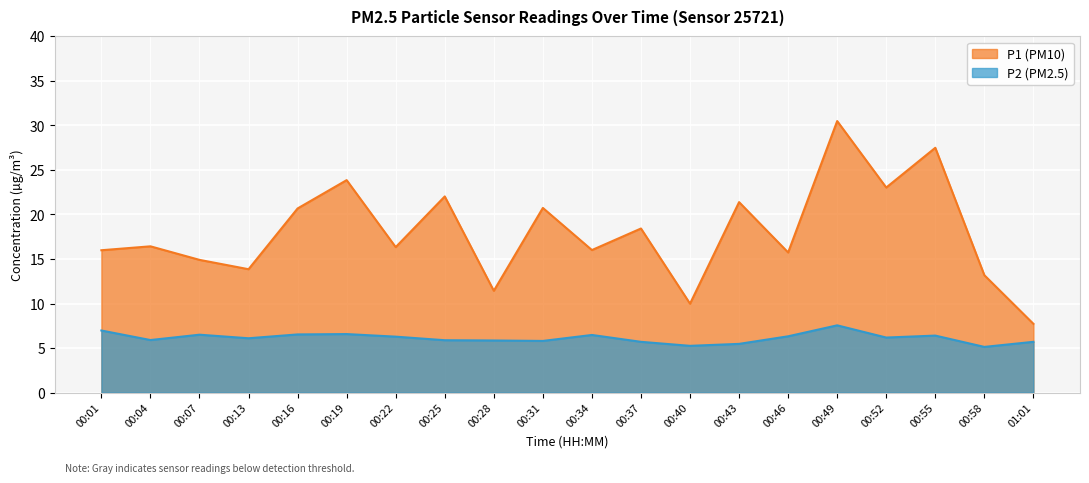

What is the total value across all series at 00:22?

22.6